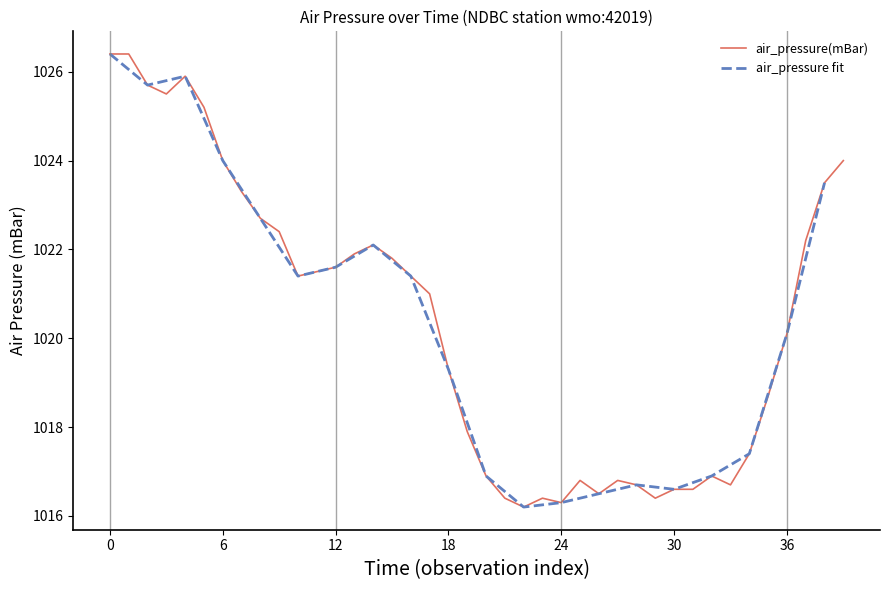

The value of air_pressure(mBar) at 24 is 1016.3. True or false?

True